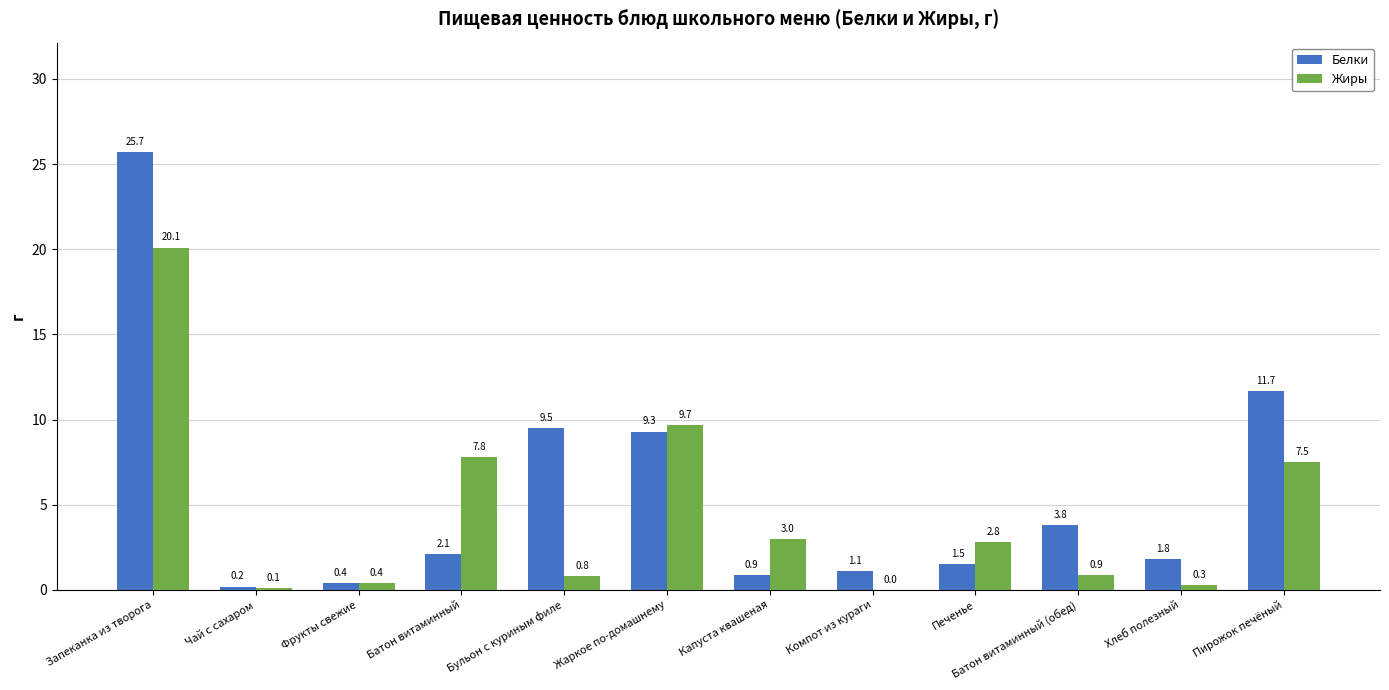

What is the approximate value of Жиры at Запеканка из творога?

20.1